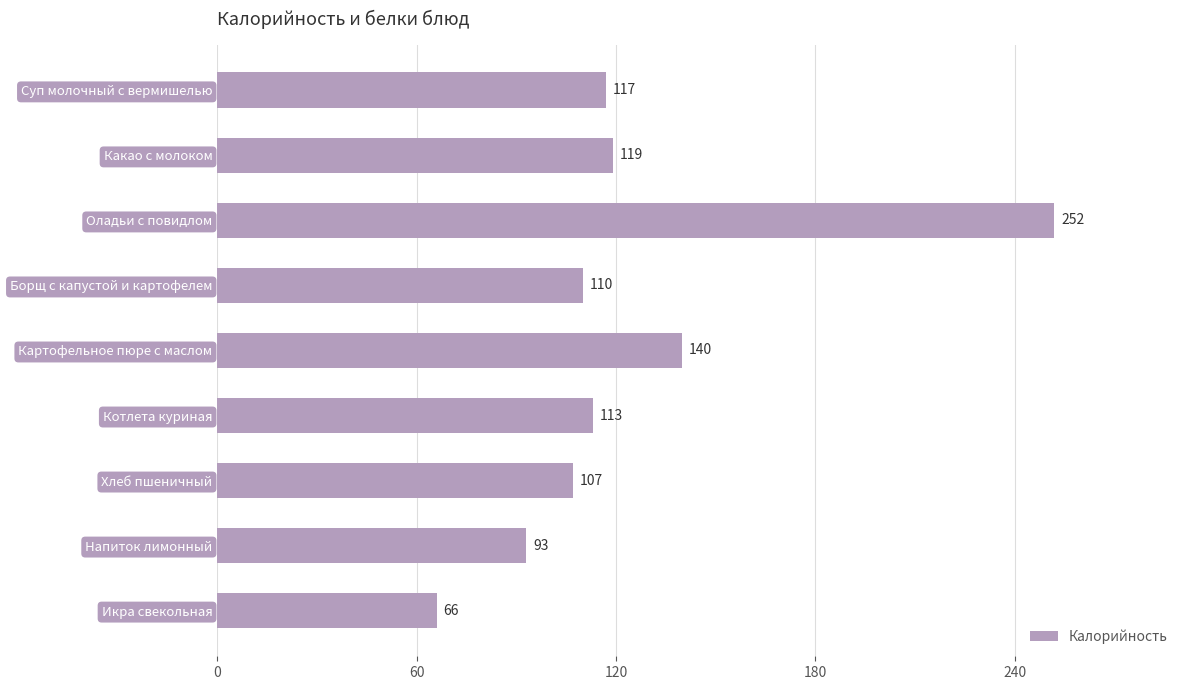

What is the difference between the values at Оладьи с повидлом and Хлеб пшеничный?

145